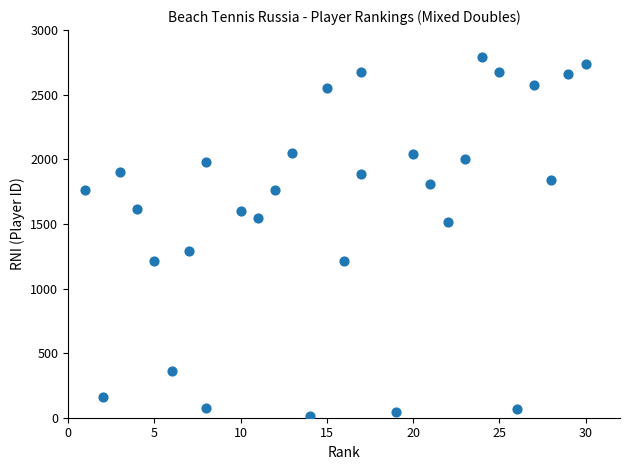

What is the range of Y values (max minus min)?

2776